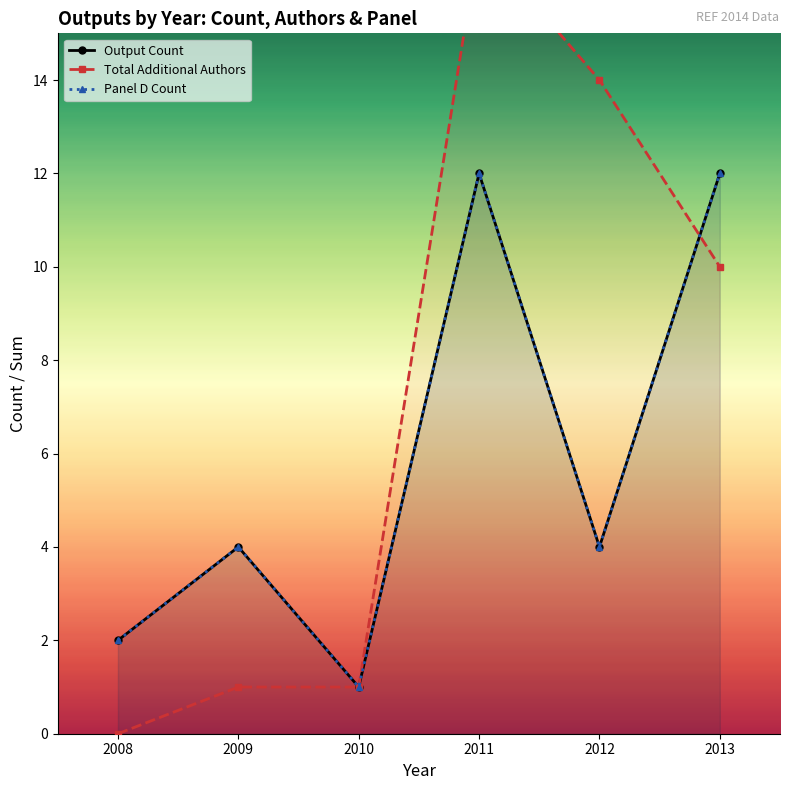

Reading left to right, list all the values displayed in this chart.

Output Count: 2	4	1	12	4	12
Total Additional Authors: 0	1	1	17	14	10
Panel D Count: 2	4	1	12	4	12